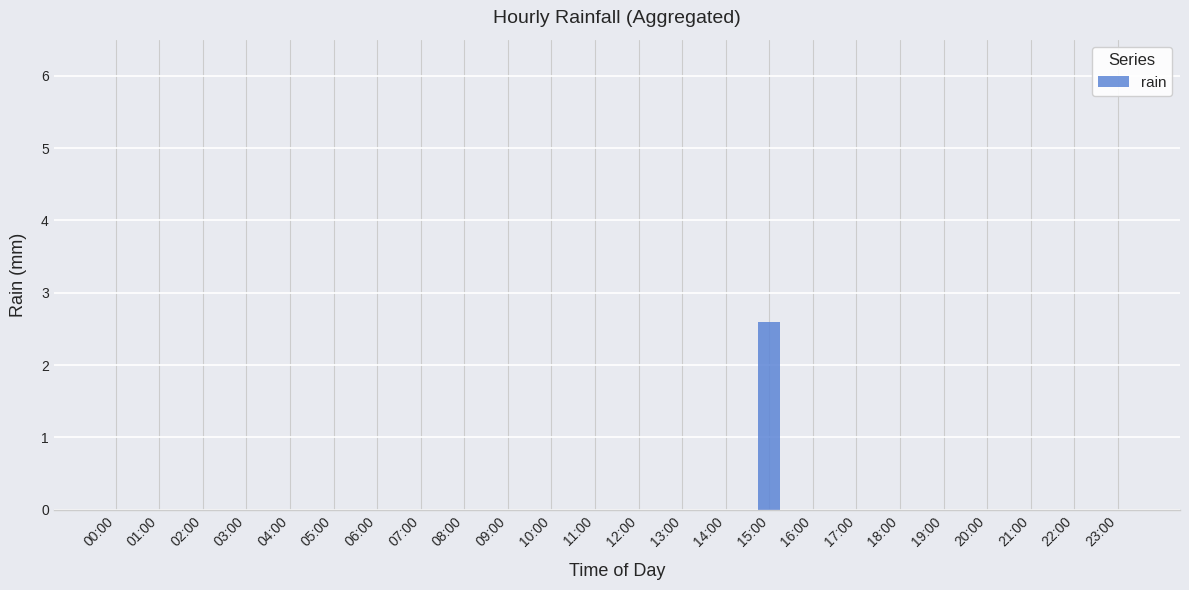

The value at 09:00 is 1.5. True or false?

False